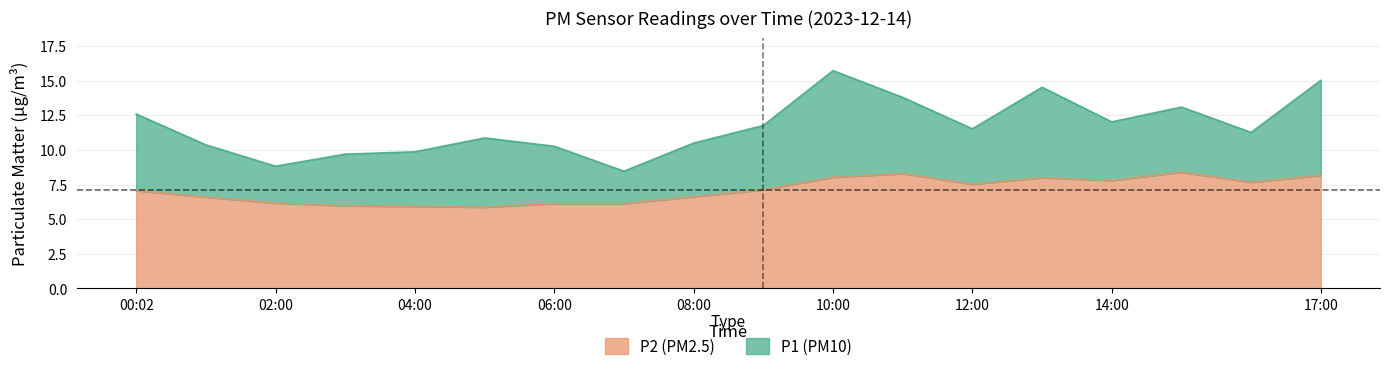

How many lines are shown in the chart?

2